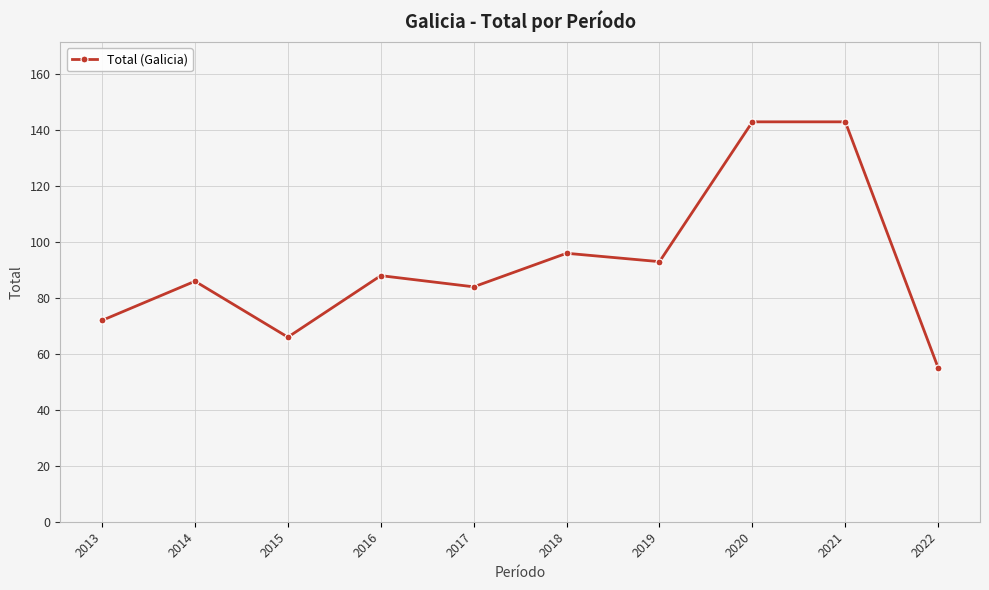

At which label is the value closest to 99?

2018